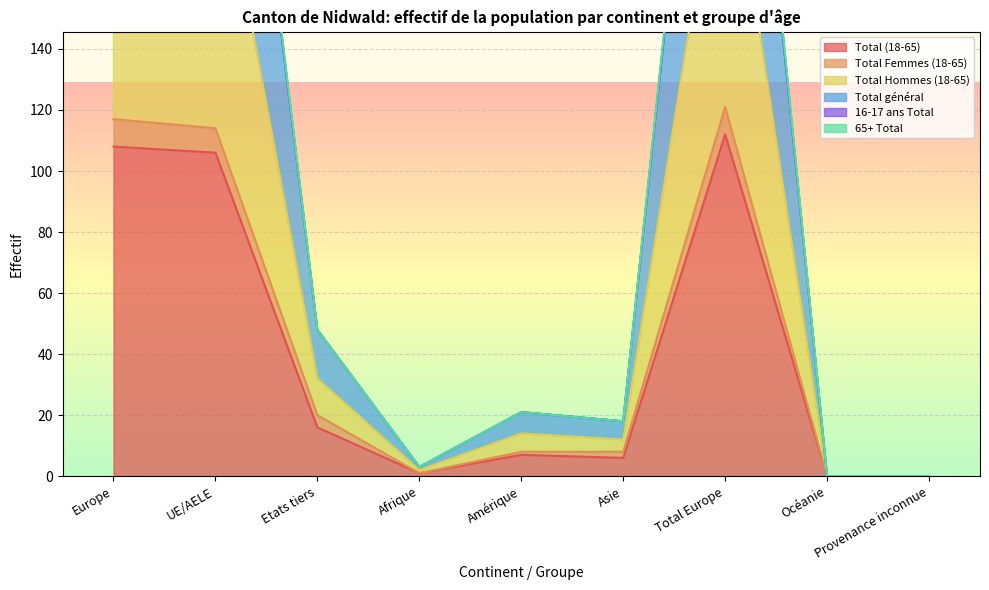

At which label does 65+ Total reach its minimum?

Océanie